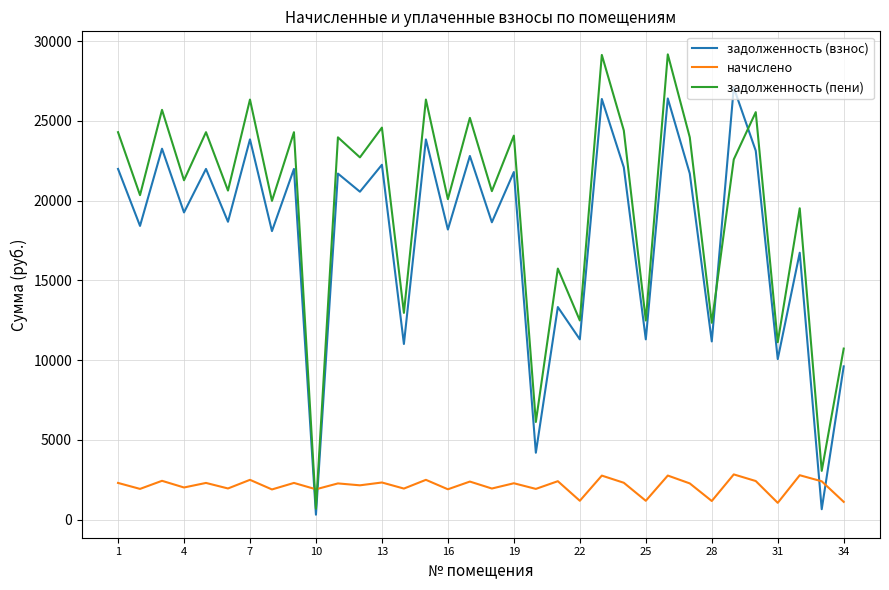

After their last crossing, which series has the higher values: начислено or задолженность (взнос)?

задолженность (взнос)